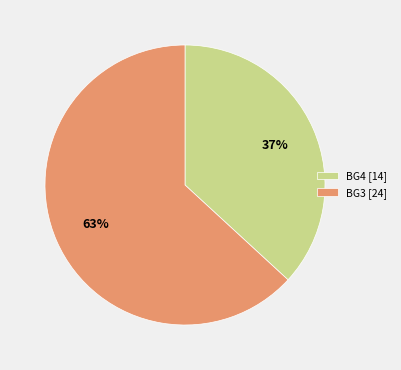

Which category has the biggest portion of the pie?

BG3 [24]